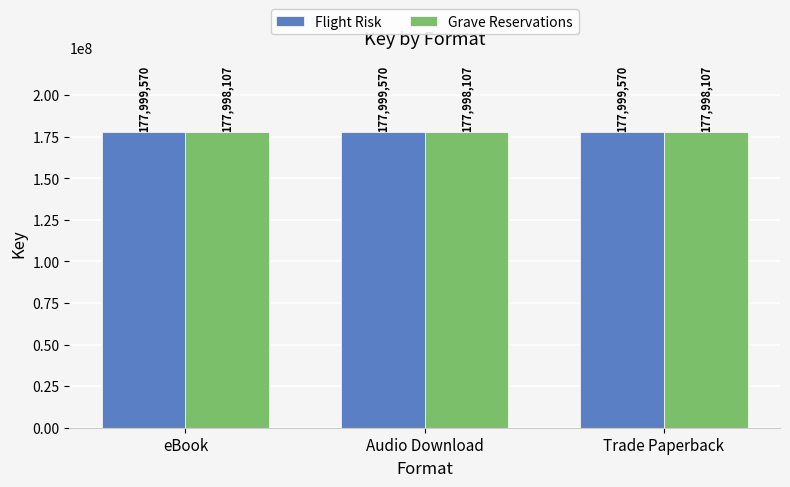

How many distinct data groups are displayed?

2